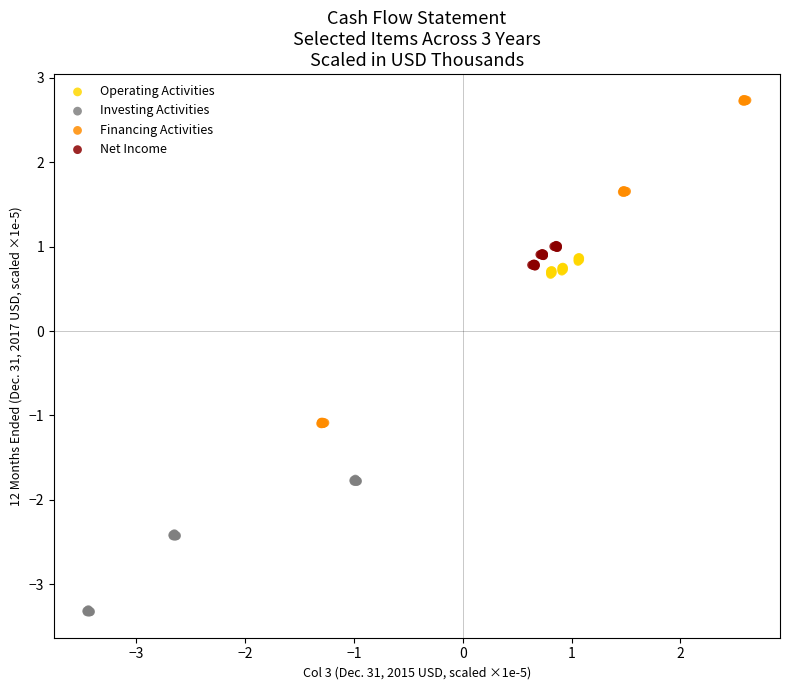

What are all the series names shown in the legend?

Operating Activities, Investing Activities, Financing Activities, Net Income